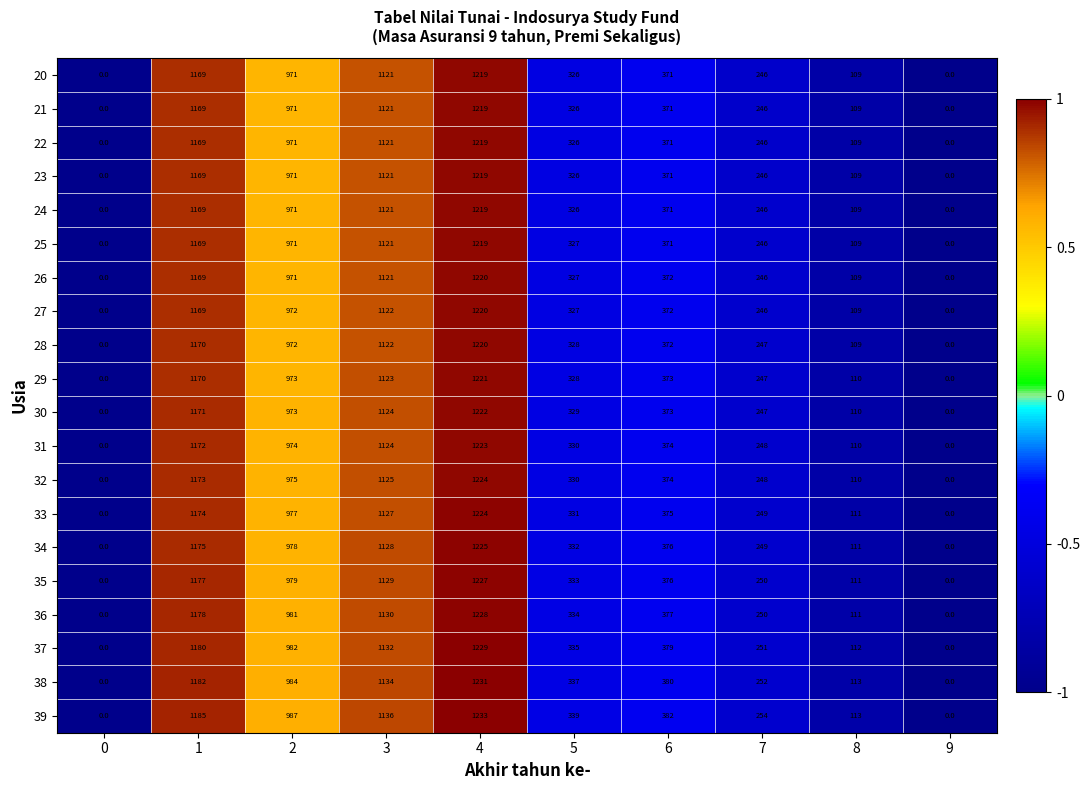

Which series has the largest total across all categories?

39